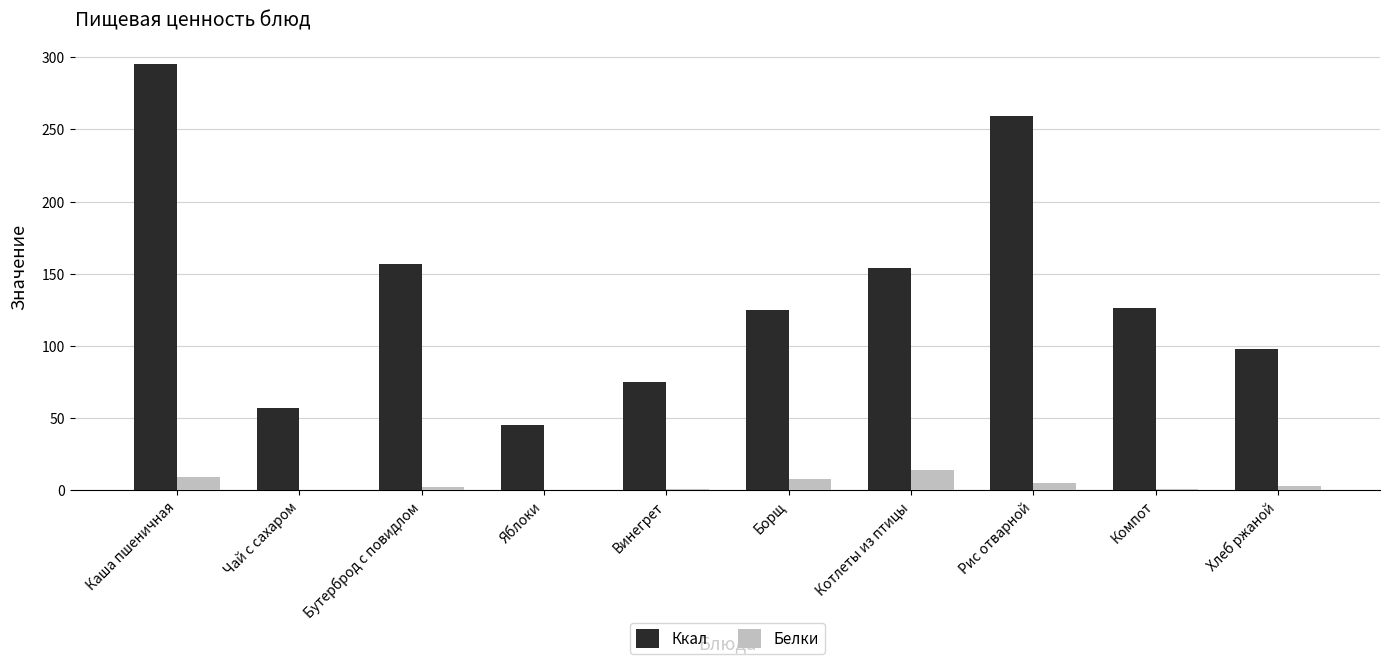

What is the greatest value displayed?

295.7